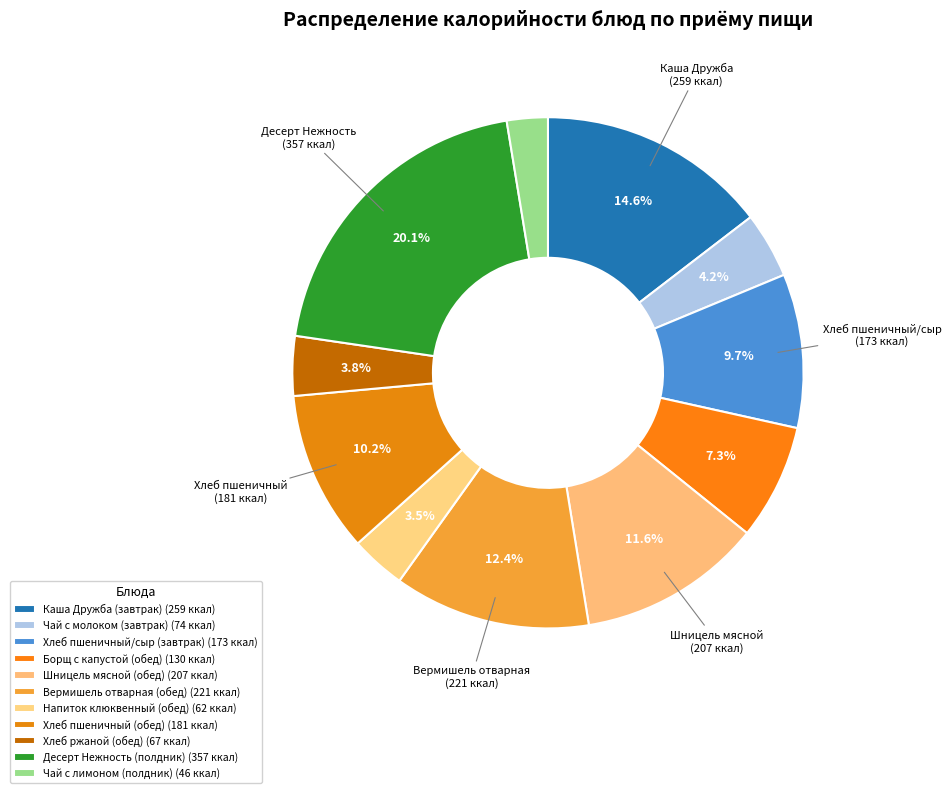

Is there any slice that represents more than half of the pie?

No